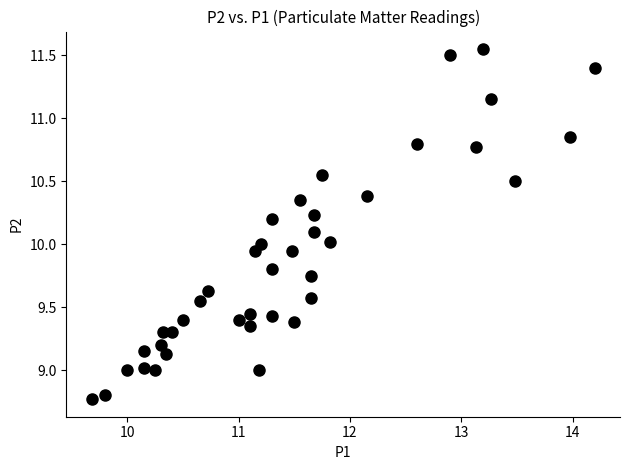

What is the range of Y values (max minus min)?

2.8